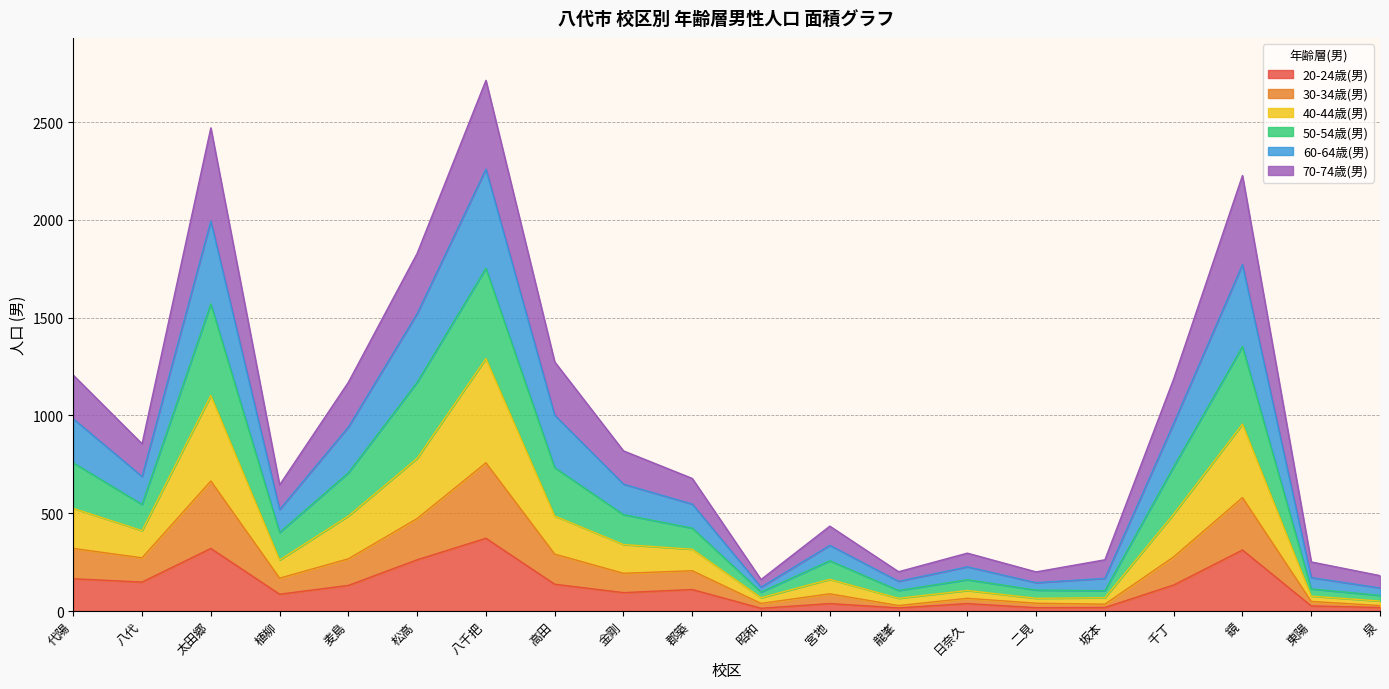

Is it true that 30-34歳(男) equals 716 at 八代?

False